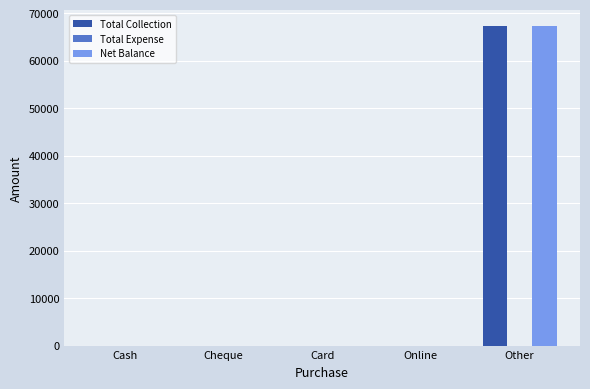

Is it true that Total Collection equals 0 at Cash?

True